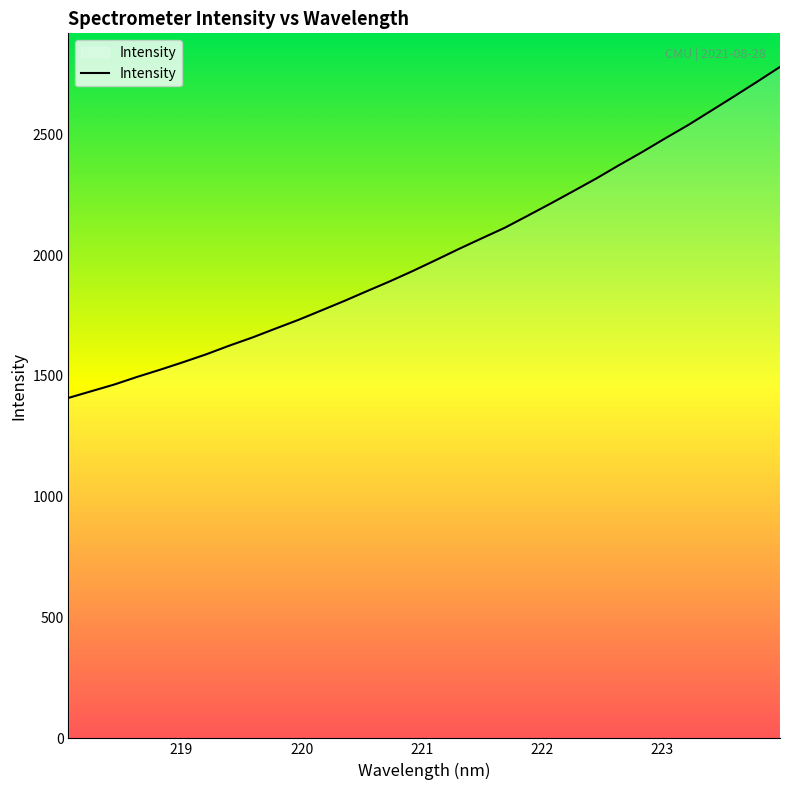

What is the greatest value displayed?

2778.8